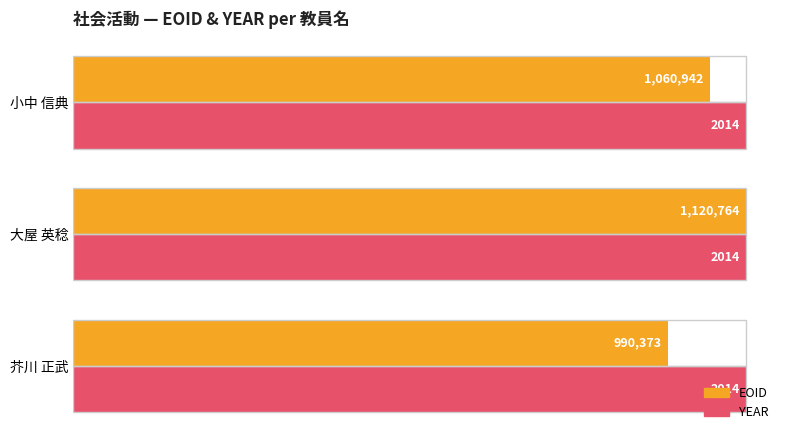

What are all the series names shown in the legend?

EOID, YEAR